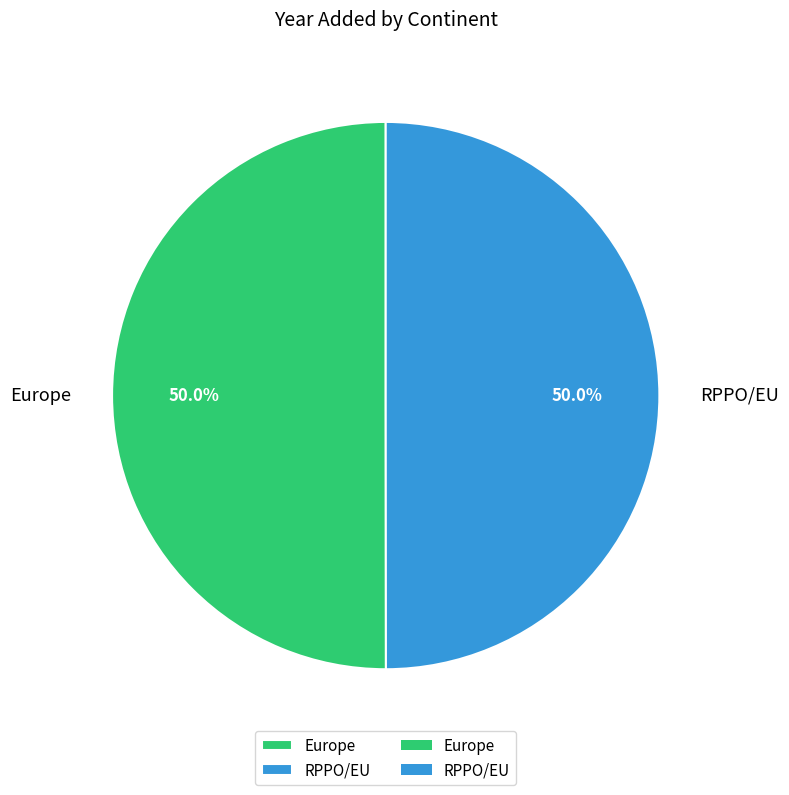

Do Europe and RPPO/EU together represent more than half of the pie?

Yes